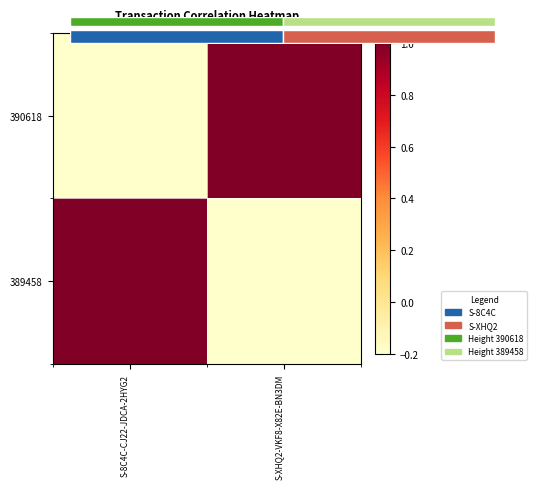

How many negative values does the 390618 series have?

1